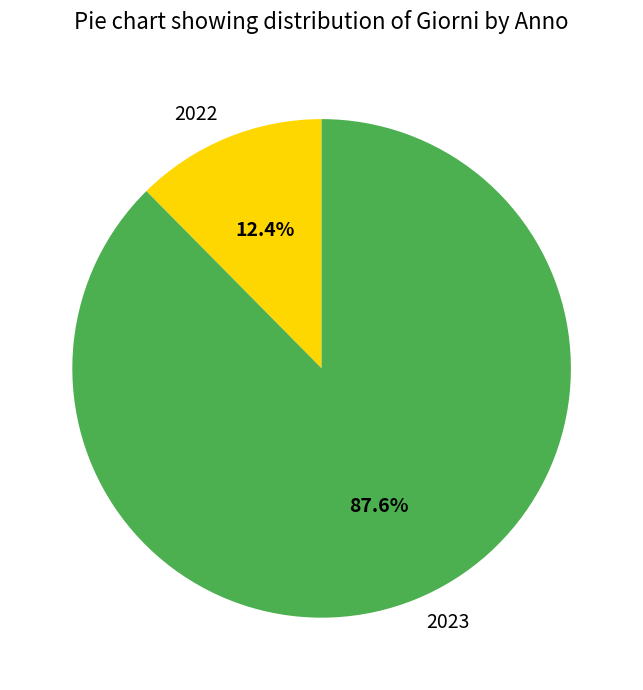

True or false: 2023 accounts for 75% of the total.

False